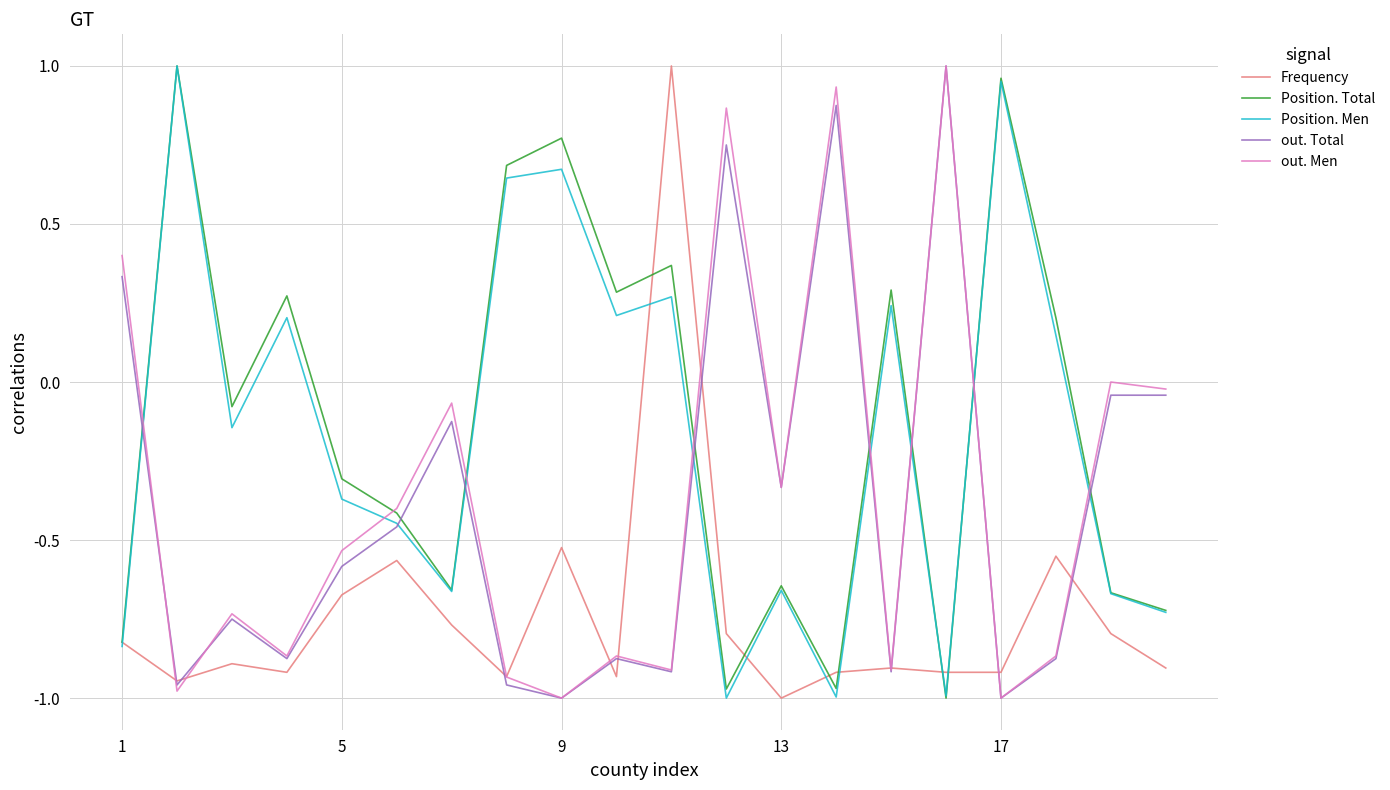

What are all the series names shown in the legend?

Frequency, Position. Total, Position. Men, out. Total, out. Men